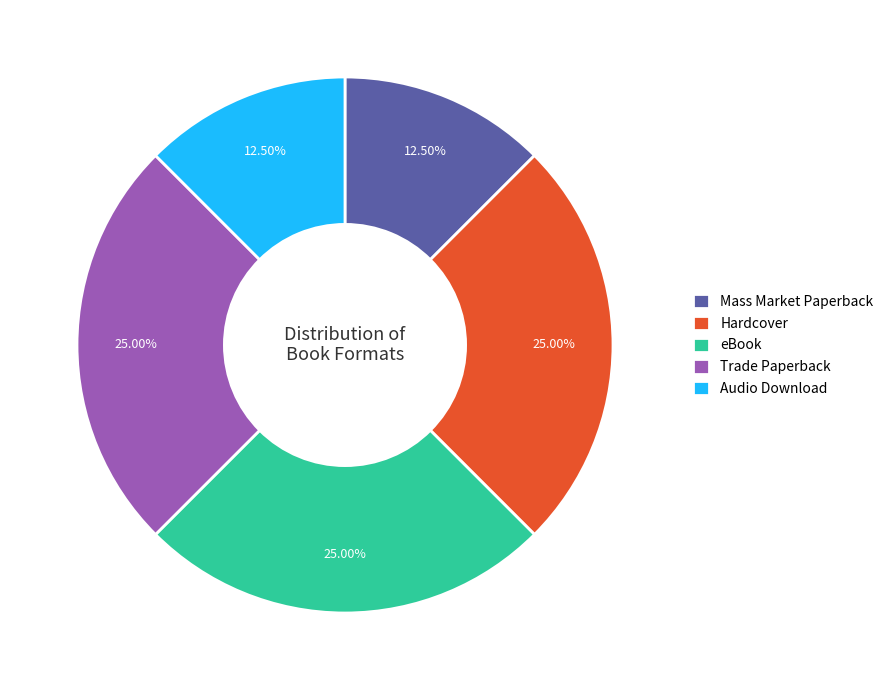

How many slices are in this pie chart?

5